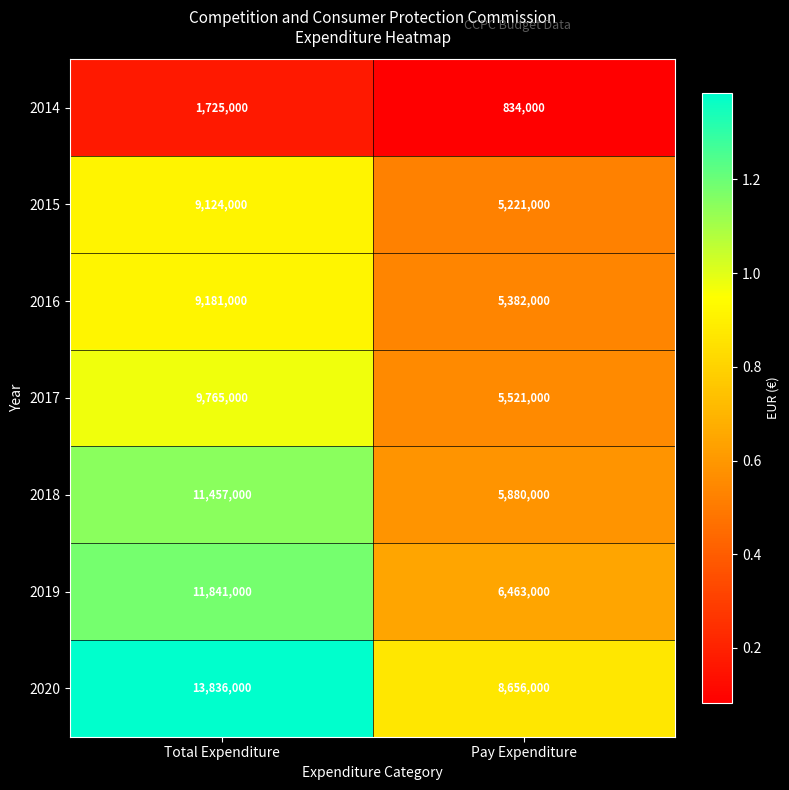

Which series has the largest total across all categories?

2020